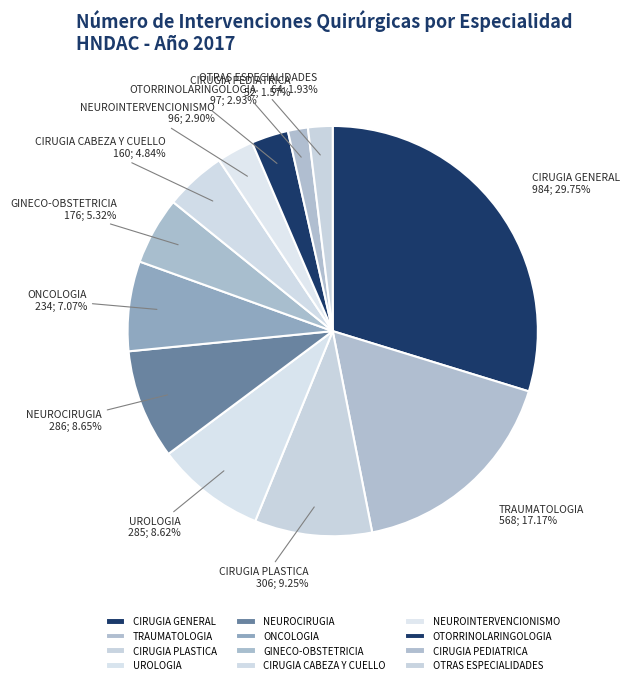

To the nearest percent, what percentage of the pie is ONCOLOGIA?

7%